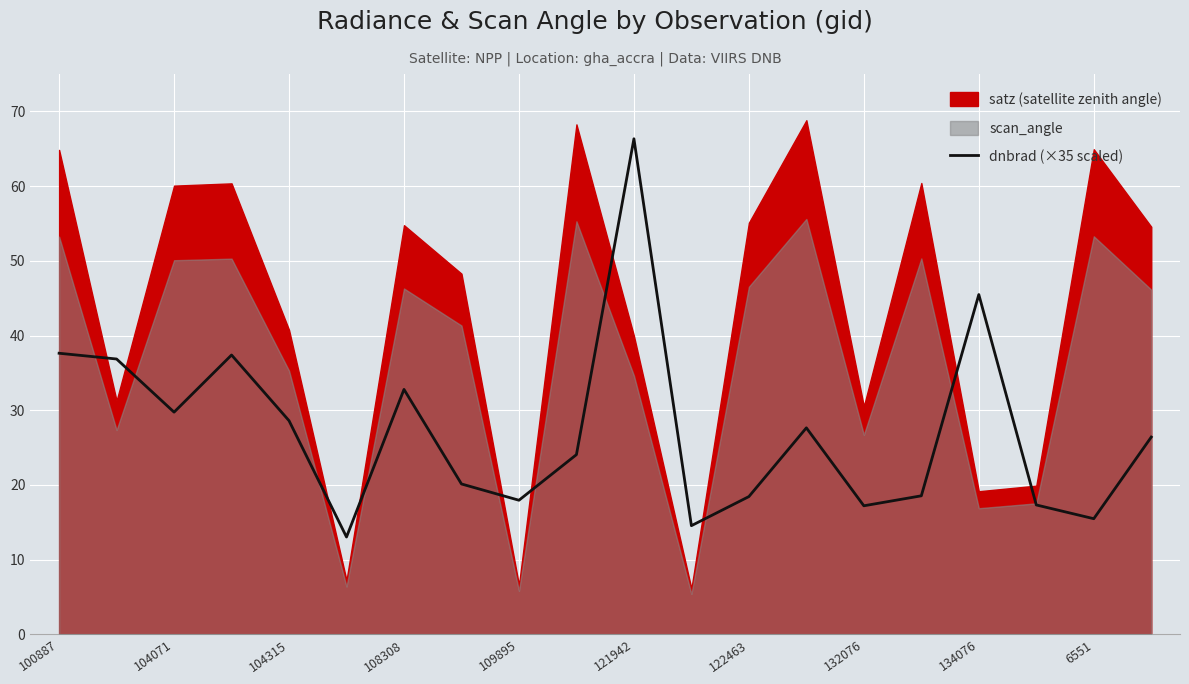

The value of dnbrad (×35 scaled) at 104071 is 29.7. True or false?

True